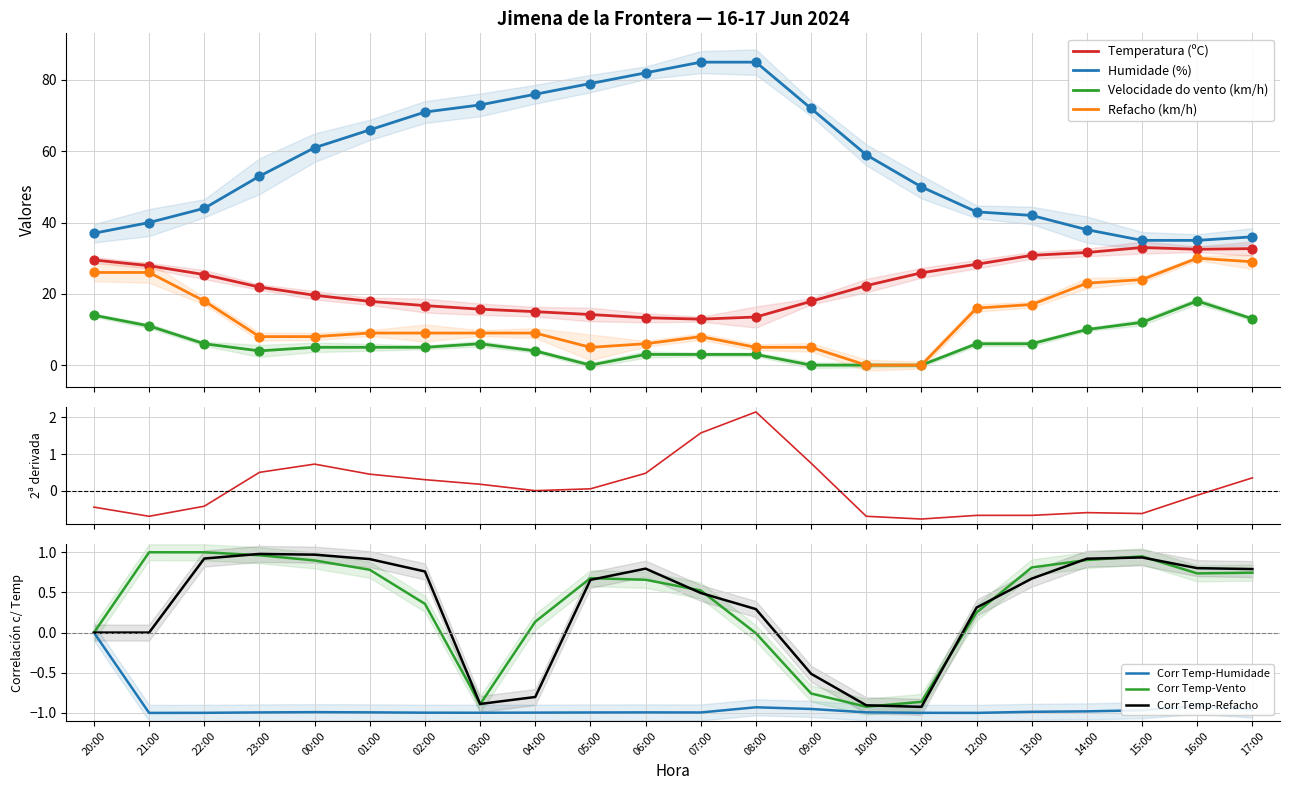

At which category is the sum across all series the highest?

16:00